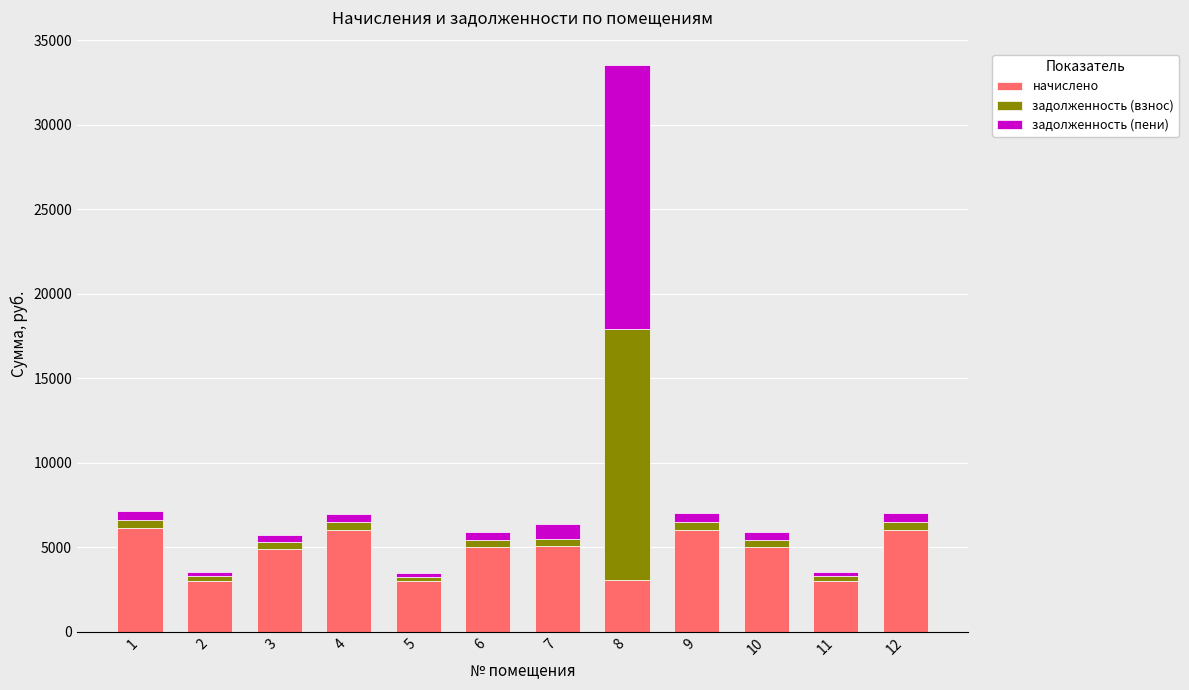

What are all the series names shown in the legend?

начислено, задолженность (взнос), задолженность (пени)